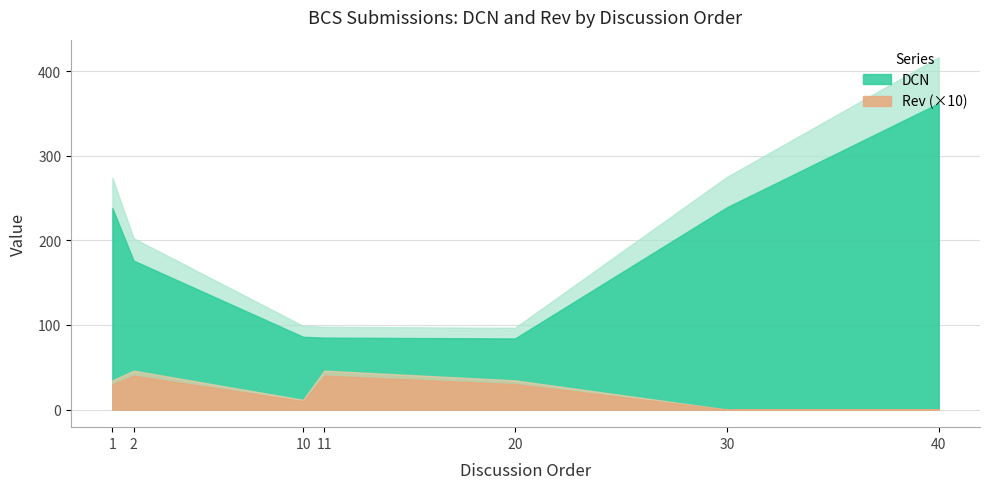

List the series in order of their overall mean, highest first.

DCN, Rev